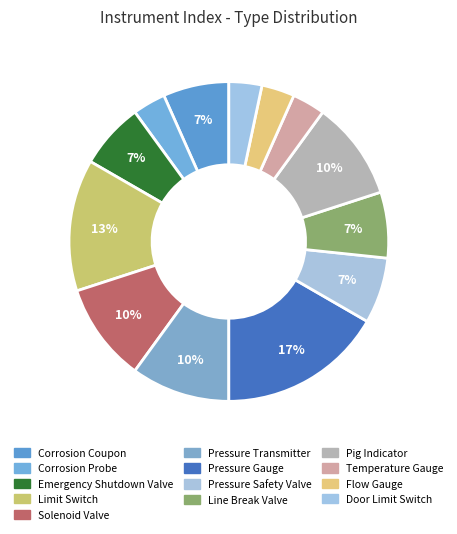

Is the sum of Limit Switch and Line Break Valve greater than half?

No